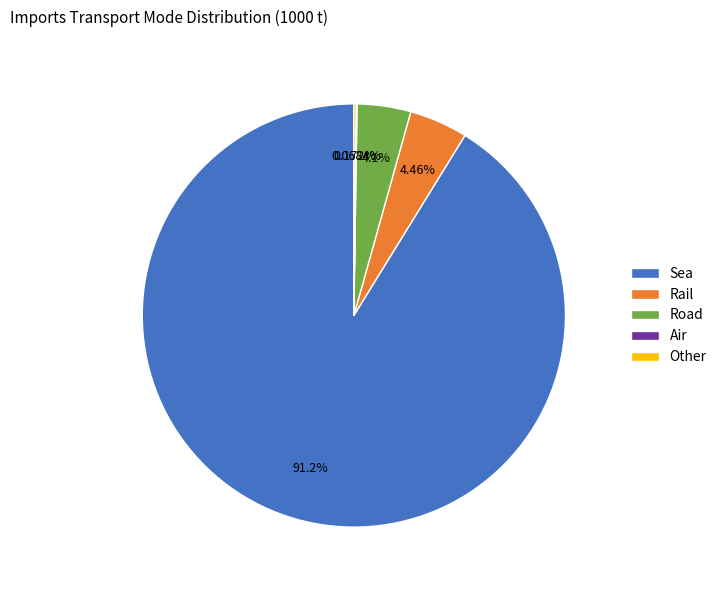

Which category has the biggest portion of the pie?

Sea